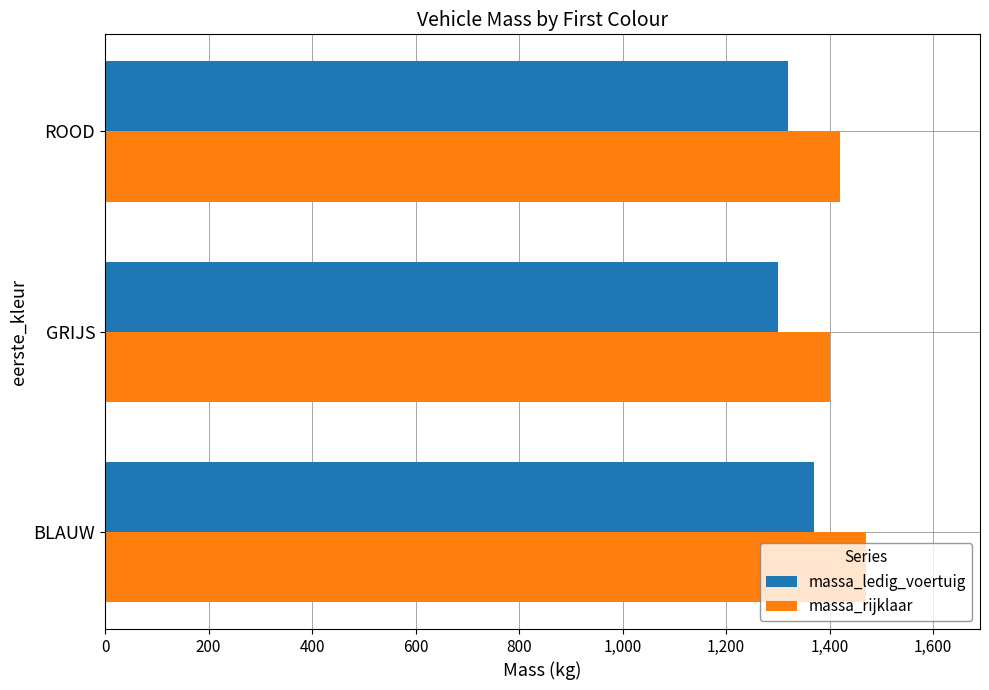

At which label does massa_rijklaar reach its minimum?

GRIJS